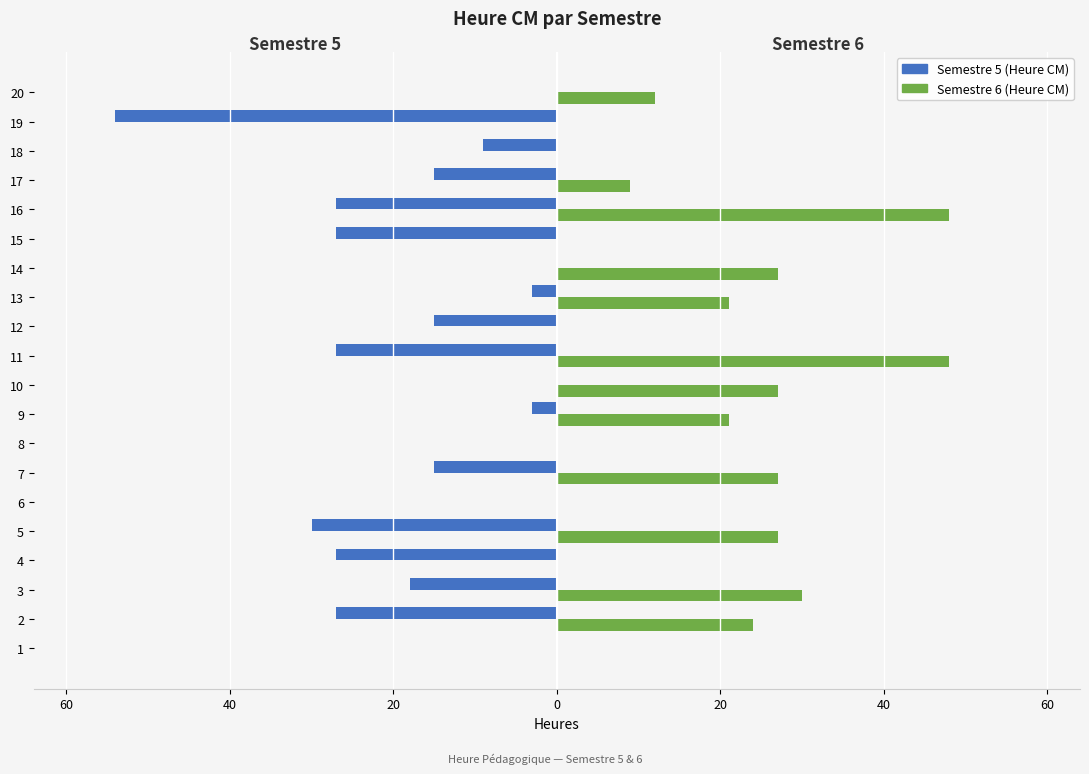

What are all the series names shown in the legend?

Semestre 5 (Heure CM), Semestre 6 (Heure CM)